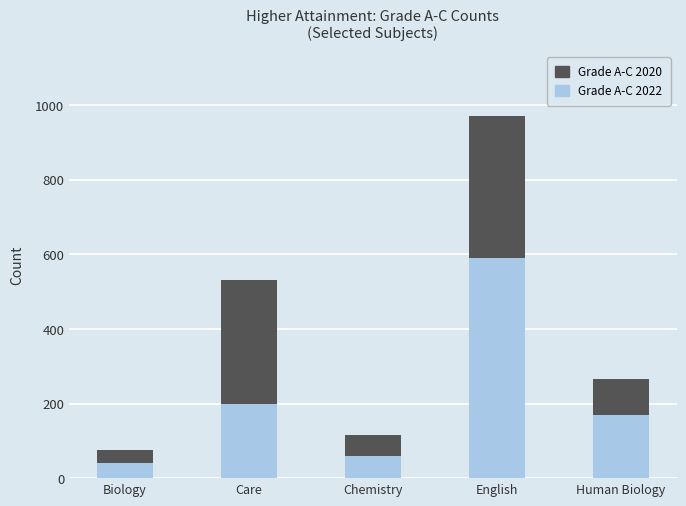

What is the total value across all series at Care?

530